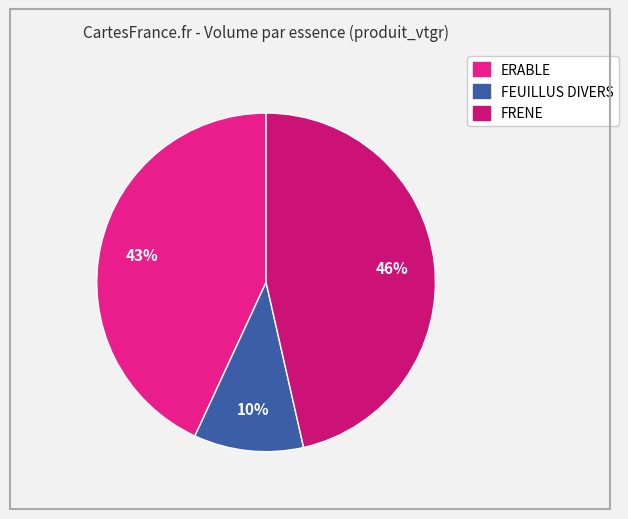

What percentage do FRENE and ERABLE together represent?

89.5%